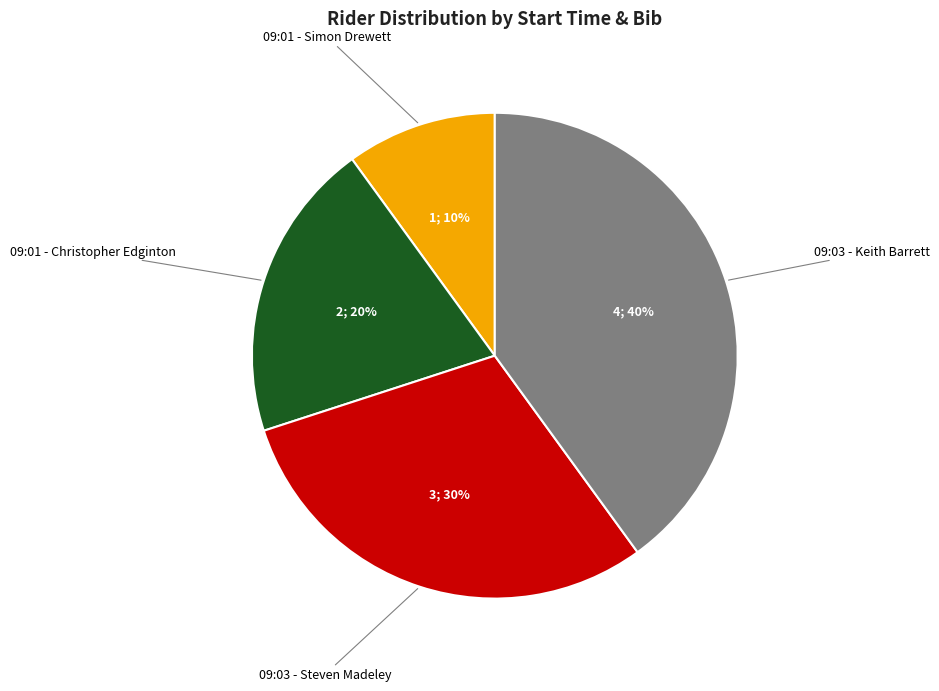

To the nearest percent, what is the combined percentage of 09:01 - Simon Drewett and 09:03 - Keith Barrett?

50%